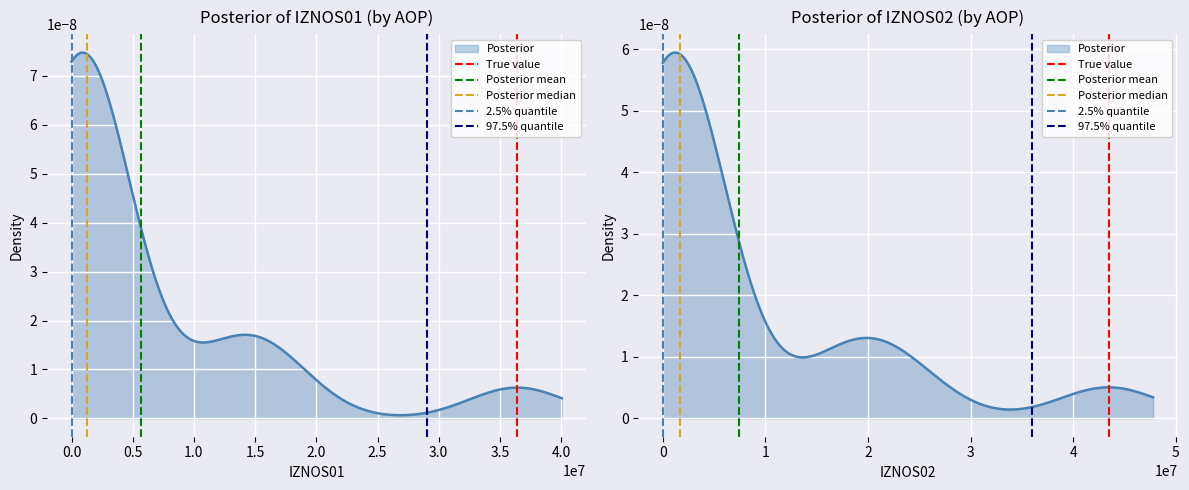

How many data points does each series have?

2